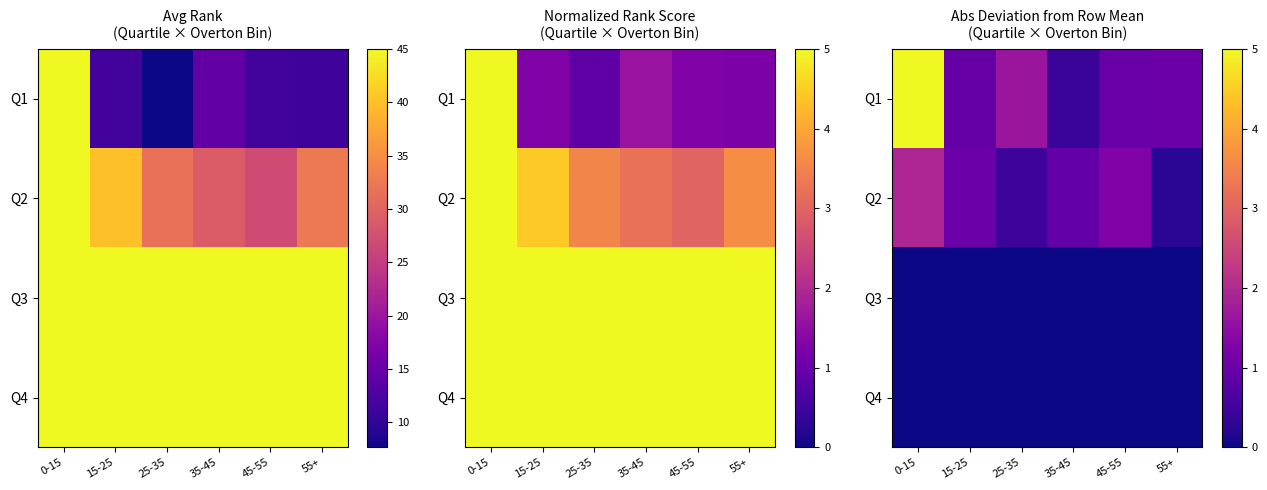

Where does the Q2 series first go above 1?

0-15